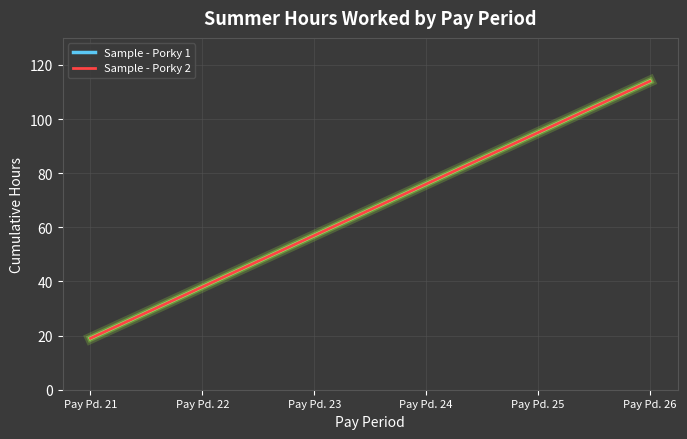

Does the chart have visible grid lines?

Yes